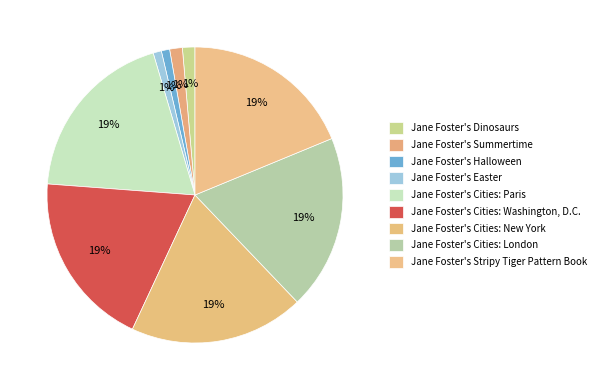

To the nearest percent, what is the difference between the largest and smallest slice percentages?

18%